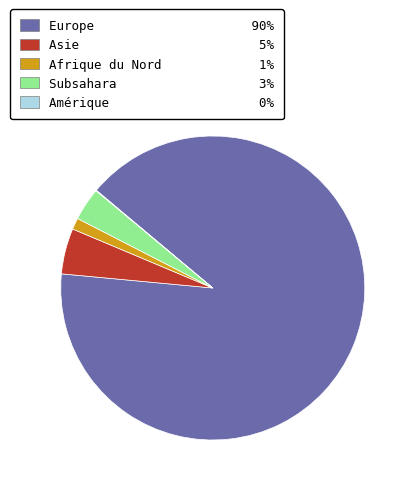

True or false: Asie 5% accounts for 5% of the total.

True